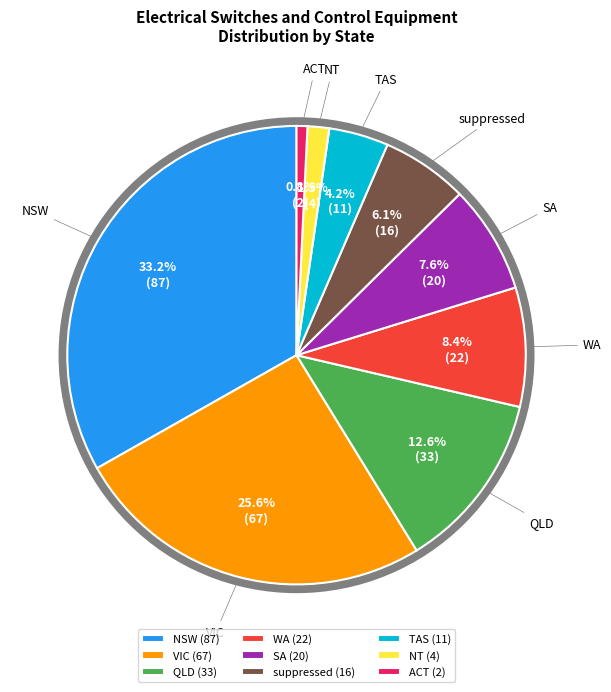

To the nearest percent, what is the difference between the NT and suppressed slice percentages?

5%